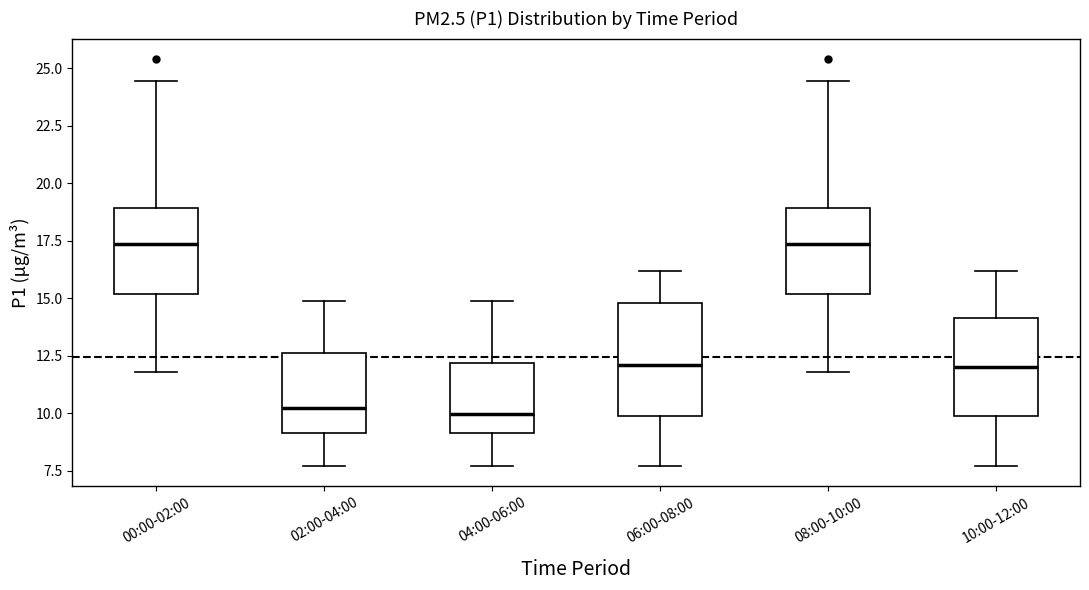

Comparing the boxes themselves (not the whiskers), which one is the tallest?

06:00-08:00